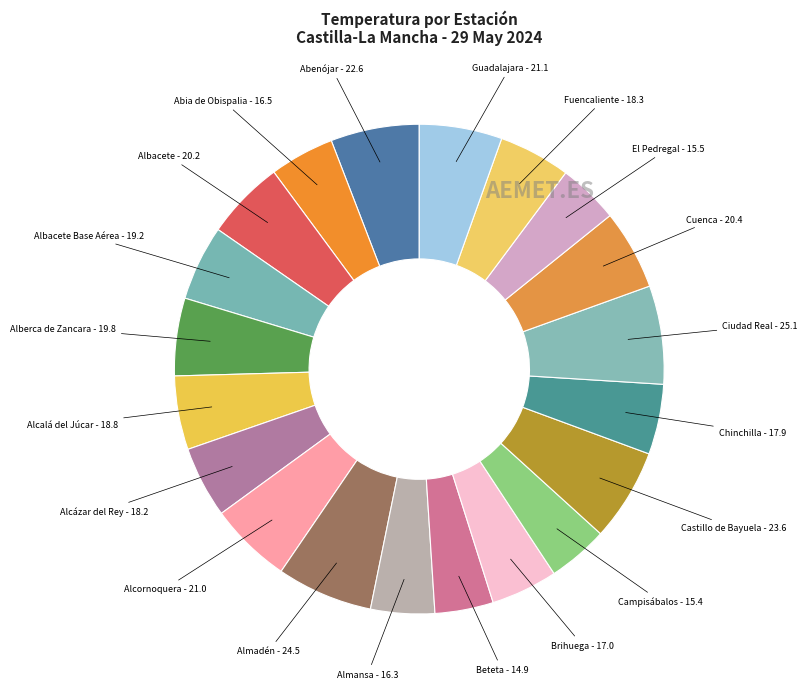

How many slices are in this pie chart?

20